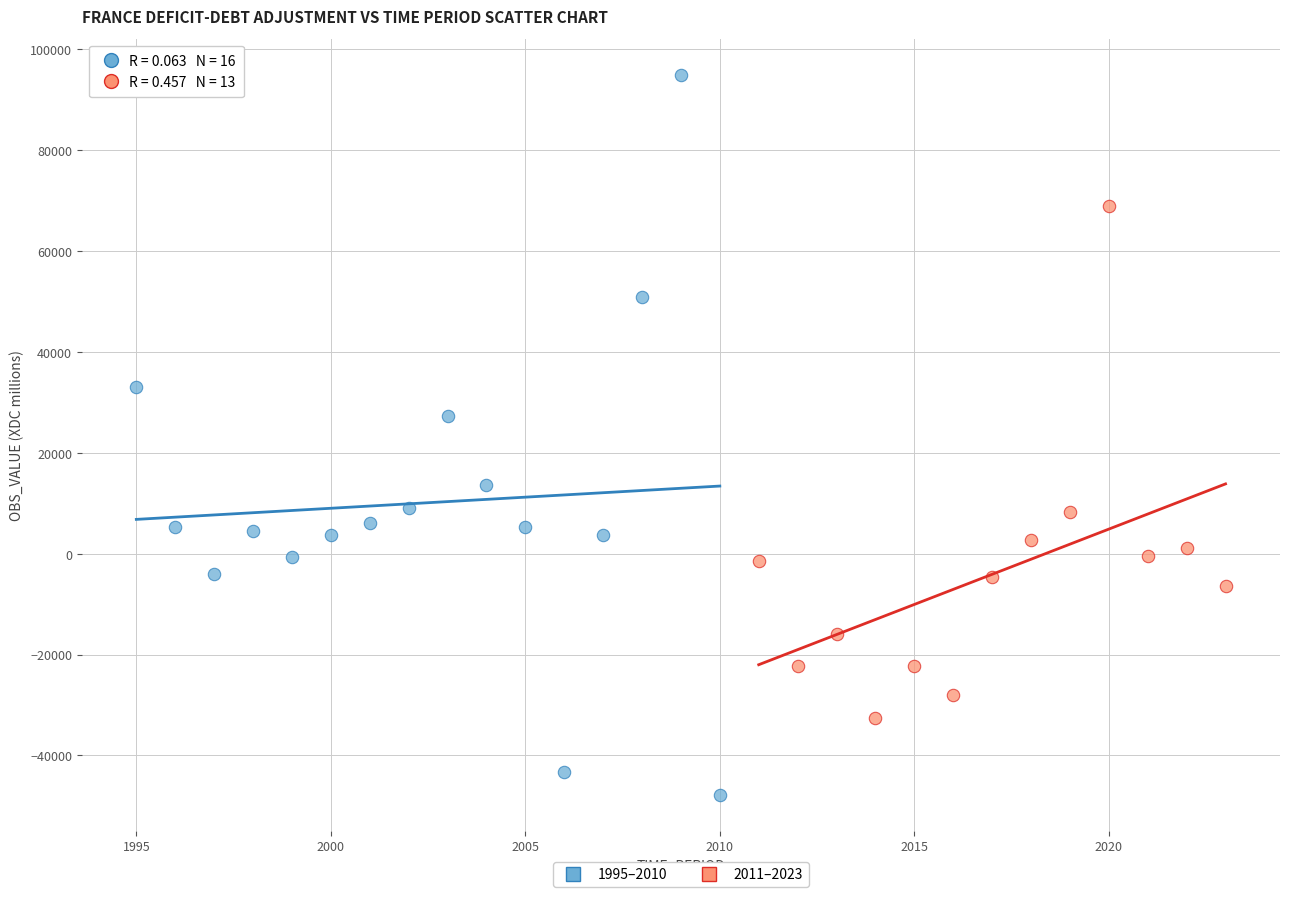

Which series reaches the minimum Y coordinate?

1995–2010